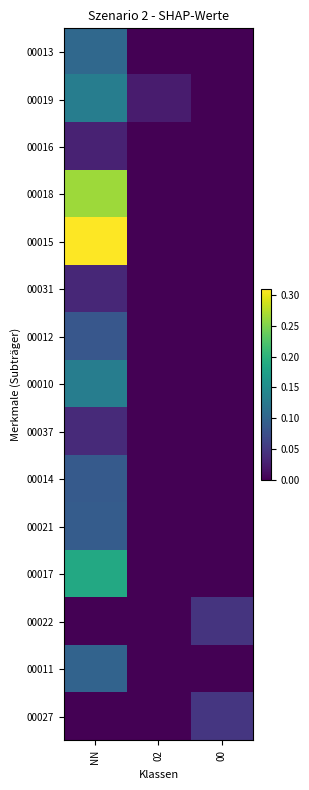

What is the greatest value displayed?

0.3